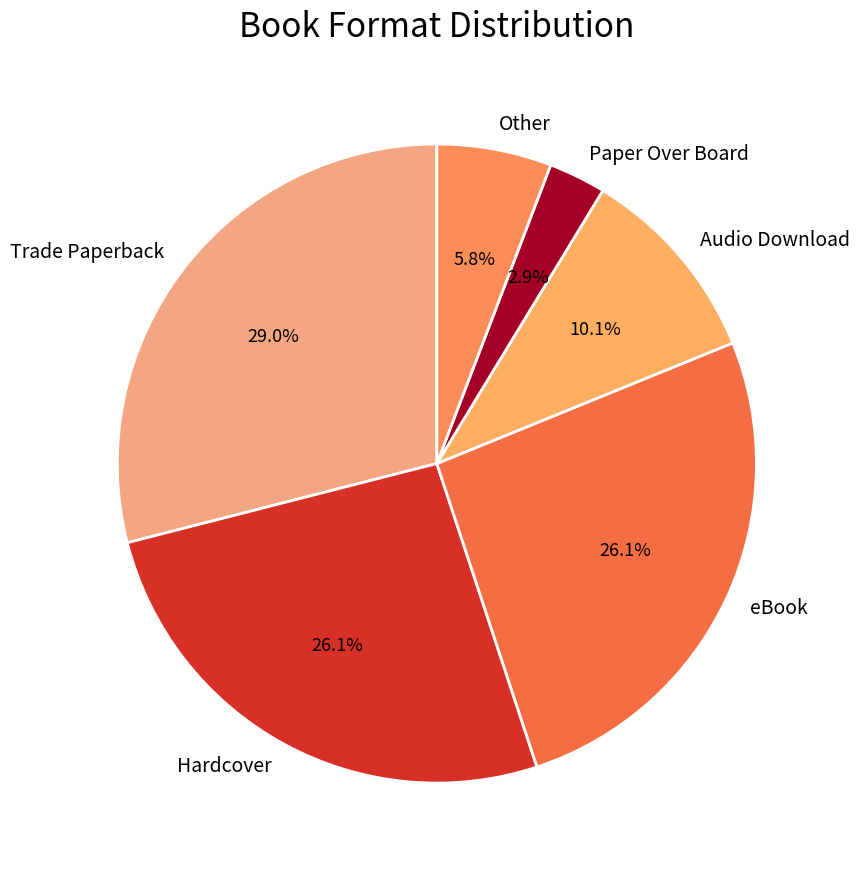

Do Audio Download and Other together represent more than half of the pie?

No